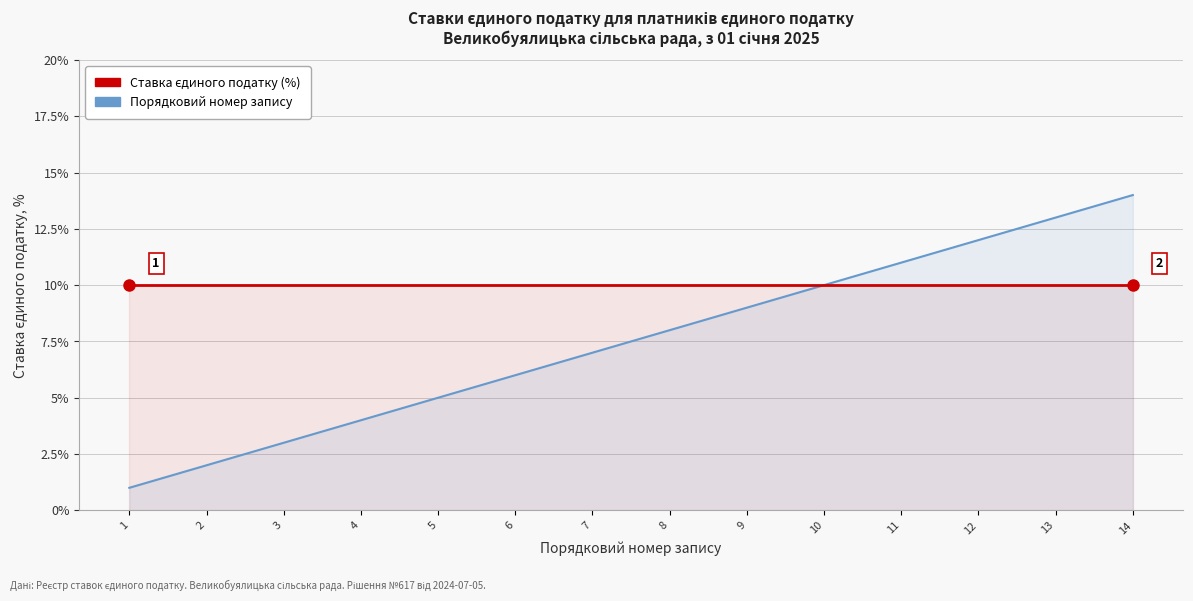

Which has a higher value, 10 or 7?

10